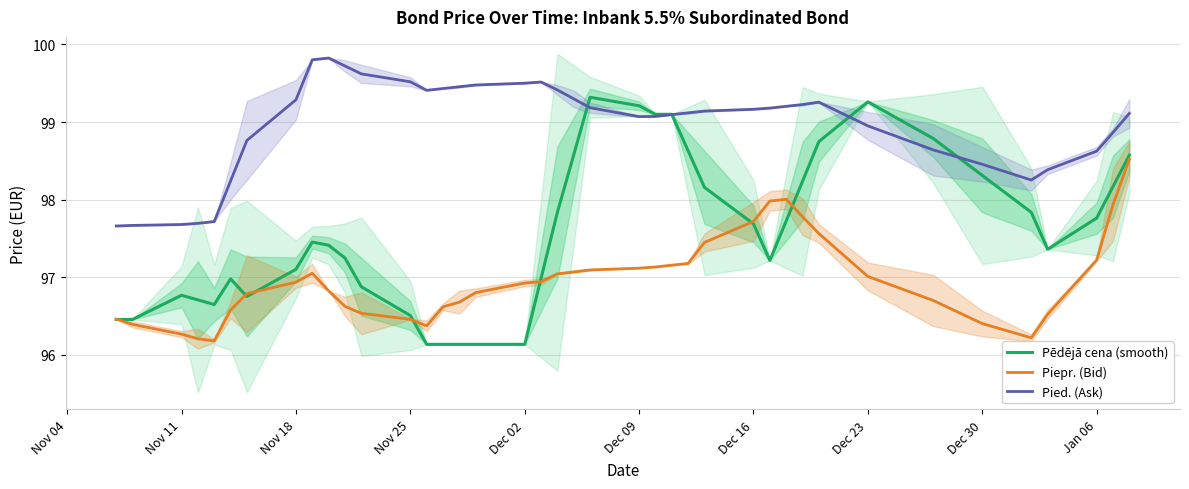

What is the minimum value for Pied. (Ask)?

97.7